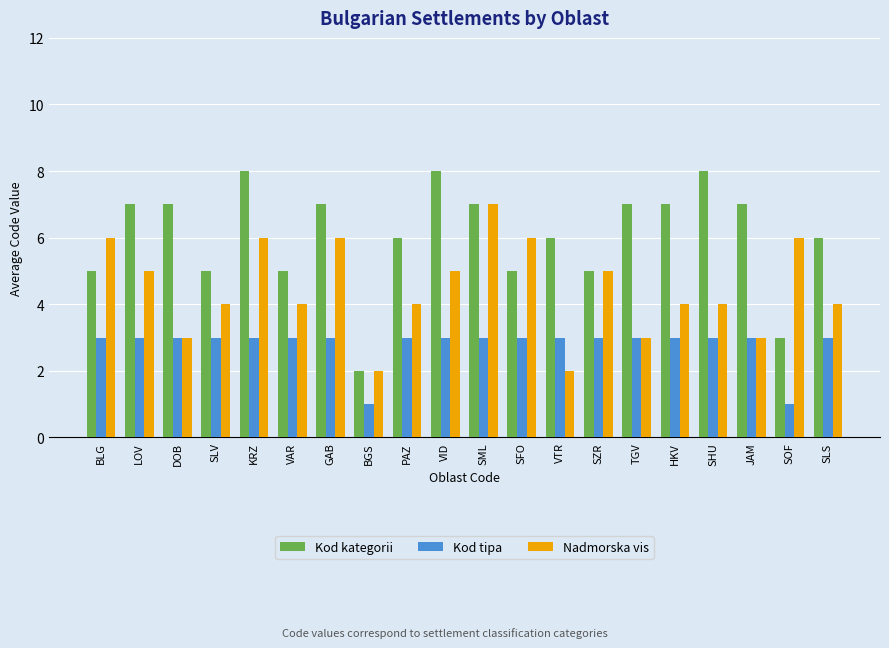

What is the difference between the highest and lowest values at KRZ?

5